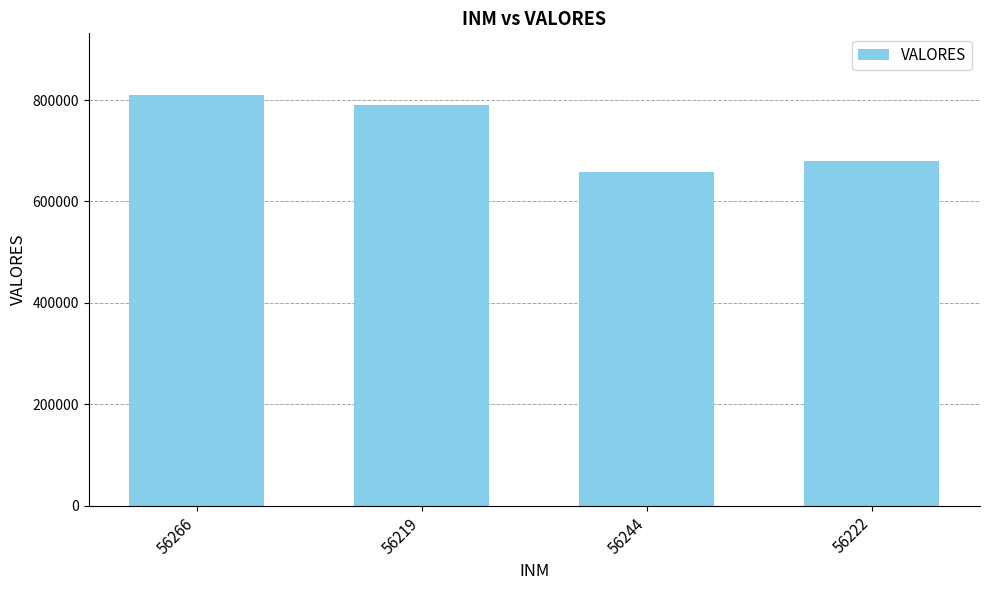

At which category does the chart reach its minimum across all series?

56244